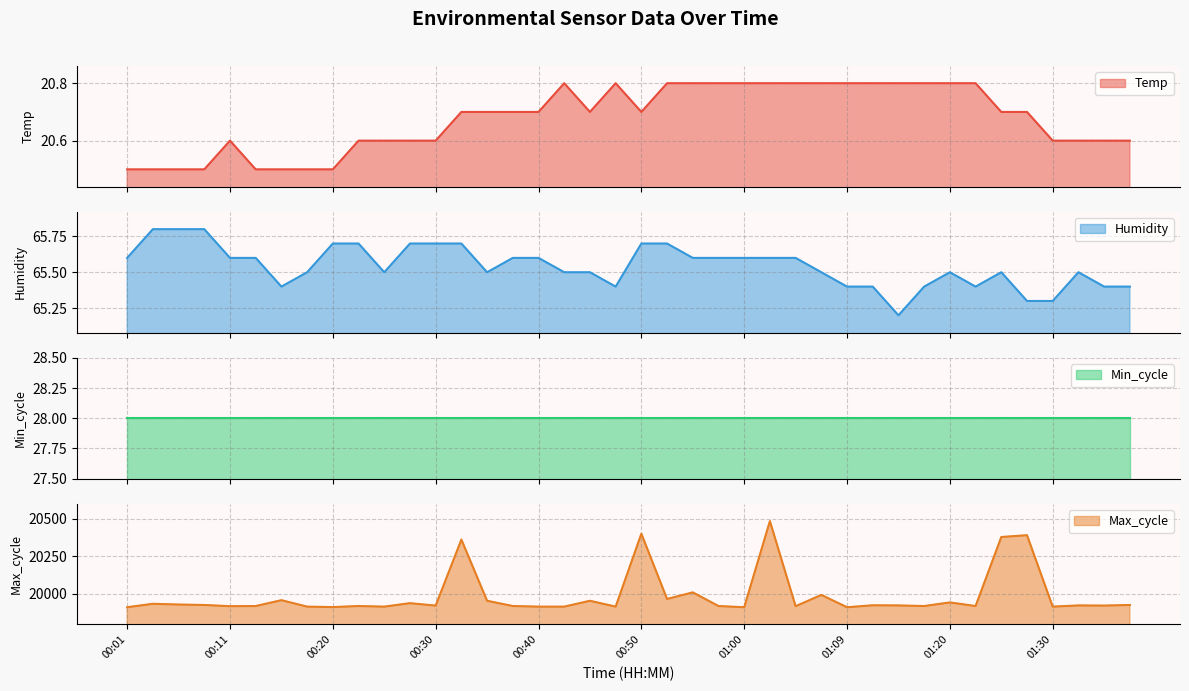

What is the lowest value of the Temp series?

20.5